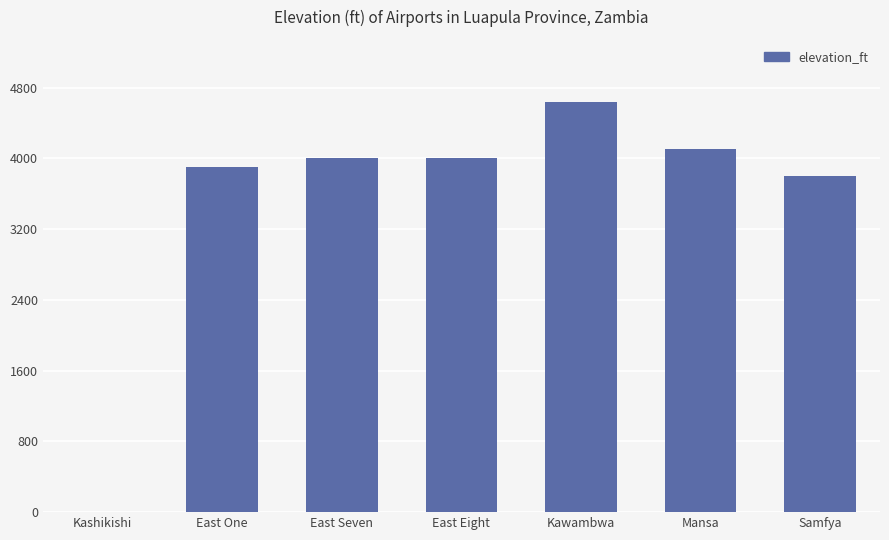

What is the average value?

3492